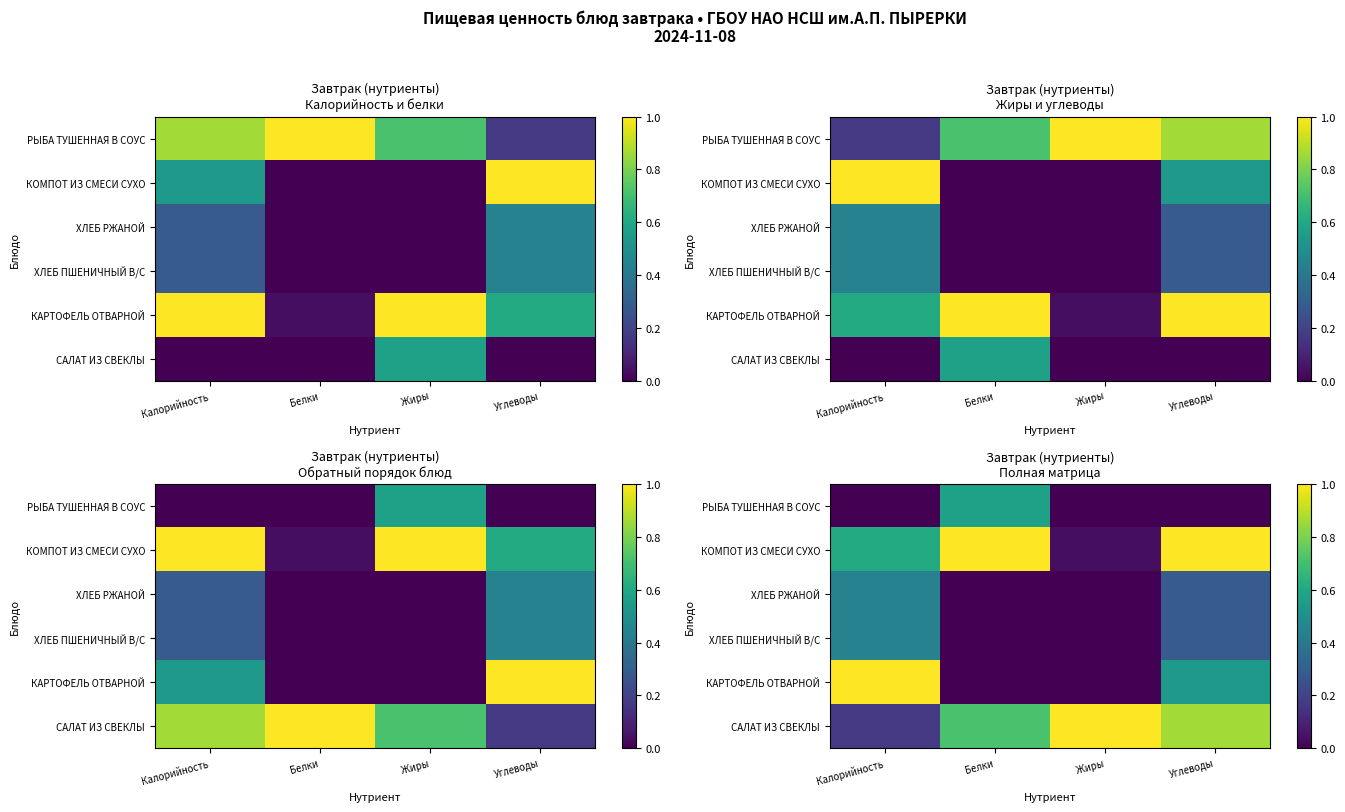

The КАРТОФЕЛЬ ОТВАРНОЙ series shows 0.5 at Белки. True or false?

False